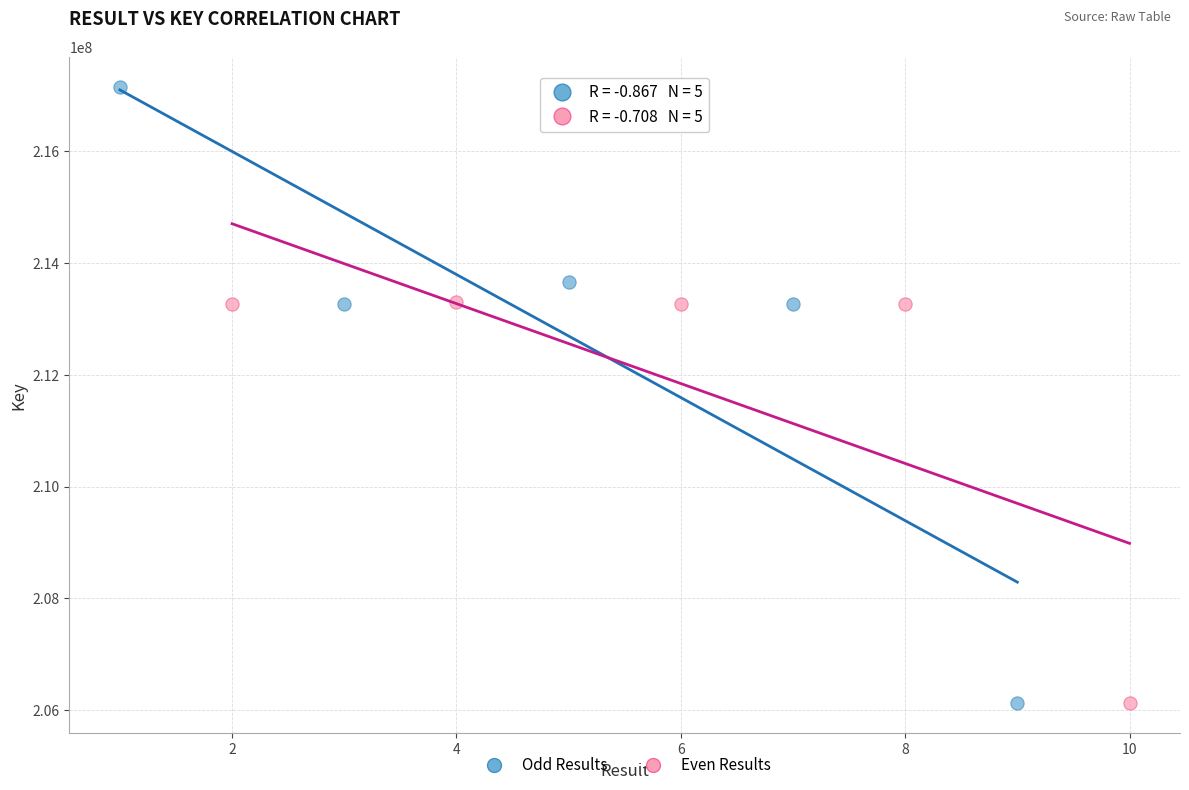

Which series reaches the maximum Y coordinate?

Odd Results